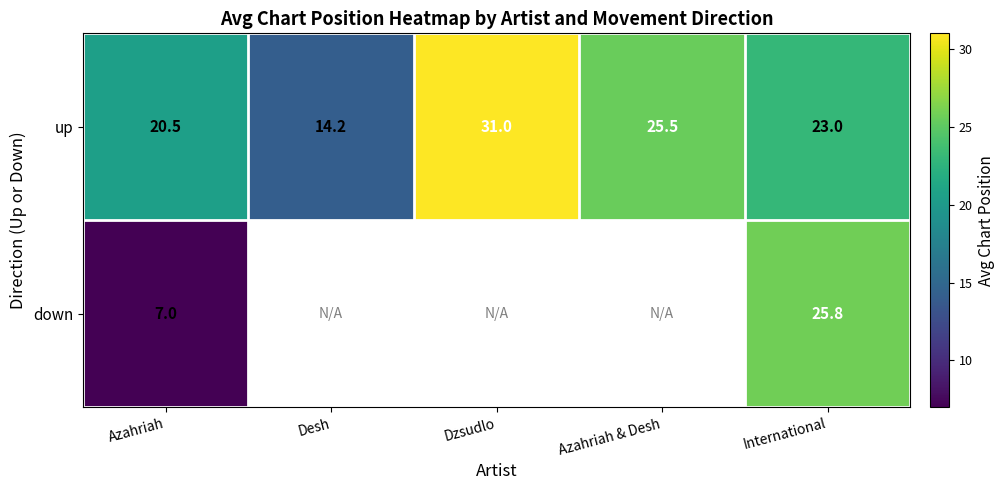

True or false: up has a value of 31.0 at Dzsudlo.

True